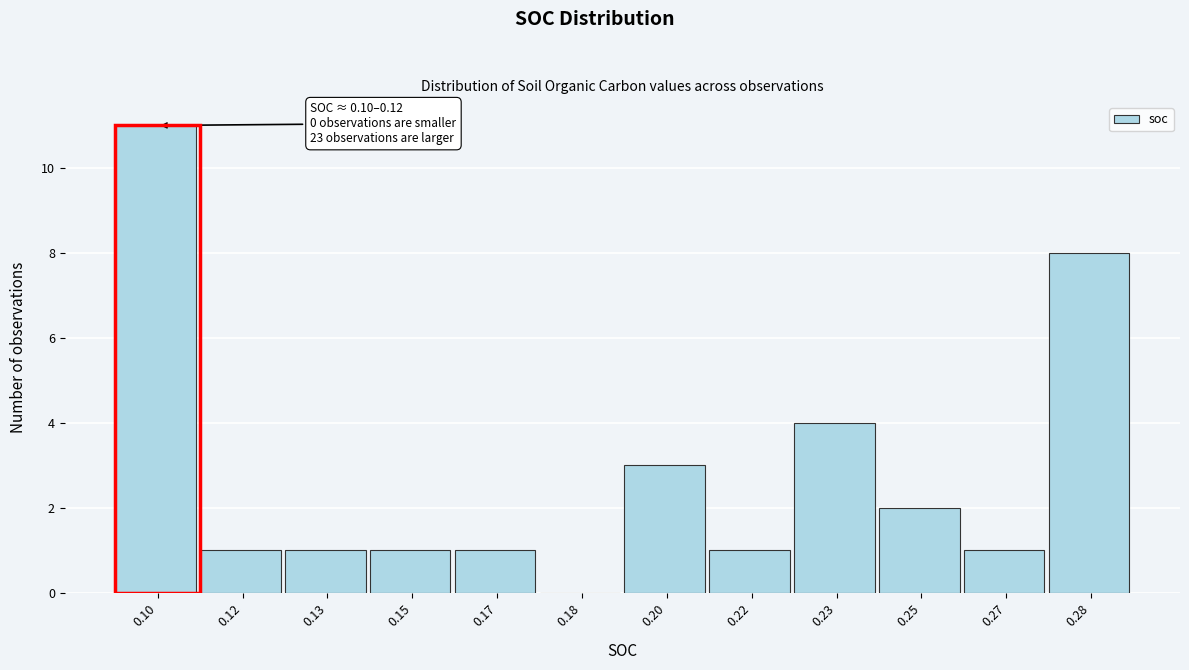

Reading right to left, extract all data points from this chart.

0.28=8	0.27=1	0.25=2	0.23=4	0.22=1	0.20=3	0.18=0	0.17=1	0.15=1	0.13=1	0.12=1	0.10=11